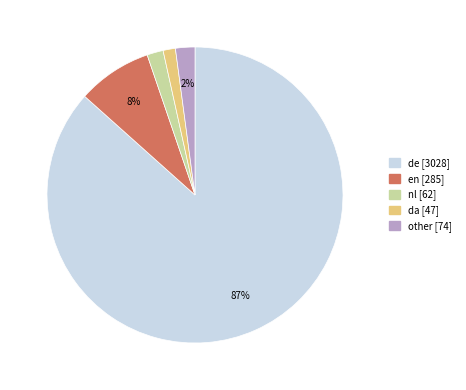

What is the largest slice in the pie chart?

de